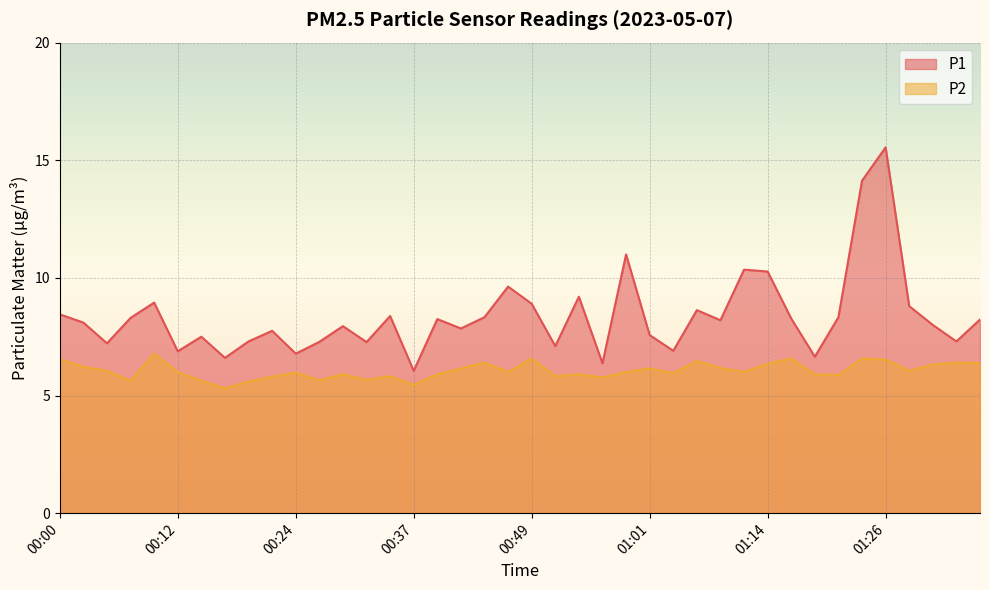

At how many categories does at least one series exceed 8?

21